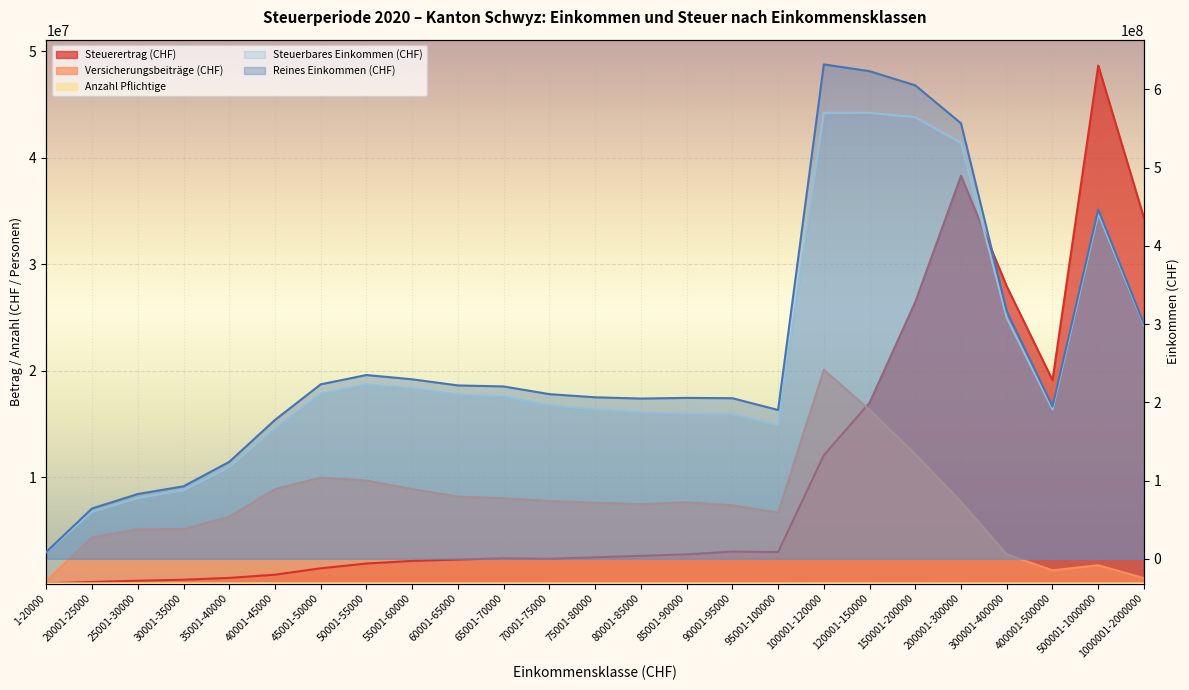

The value of Reines Einkommen (CHF) at 300001-400000 is 316633053.0. True or false?

True